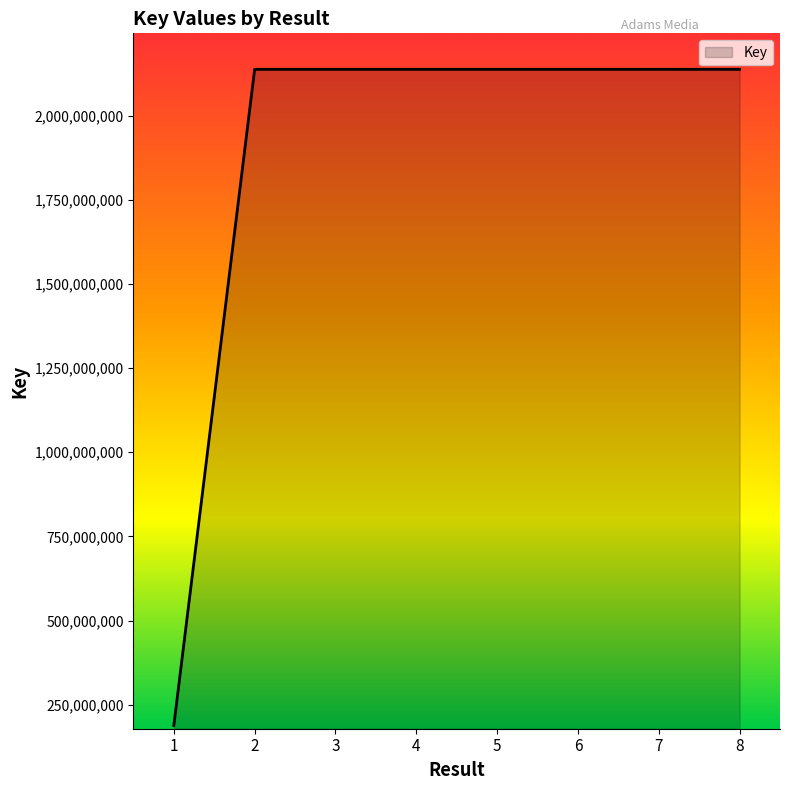

True or false: the data has more than 0 interior local peaks.

True